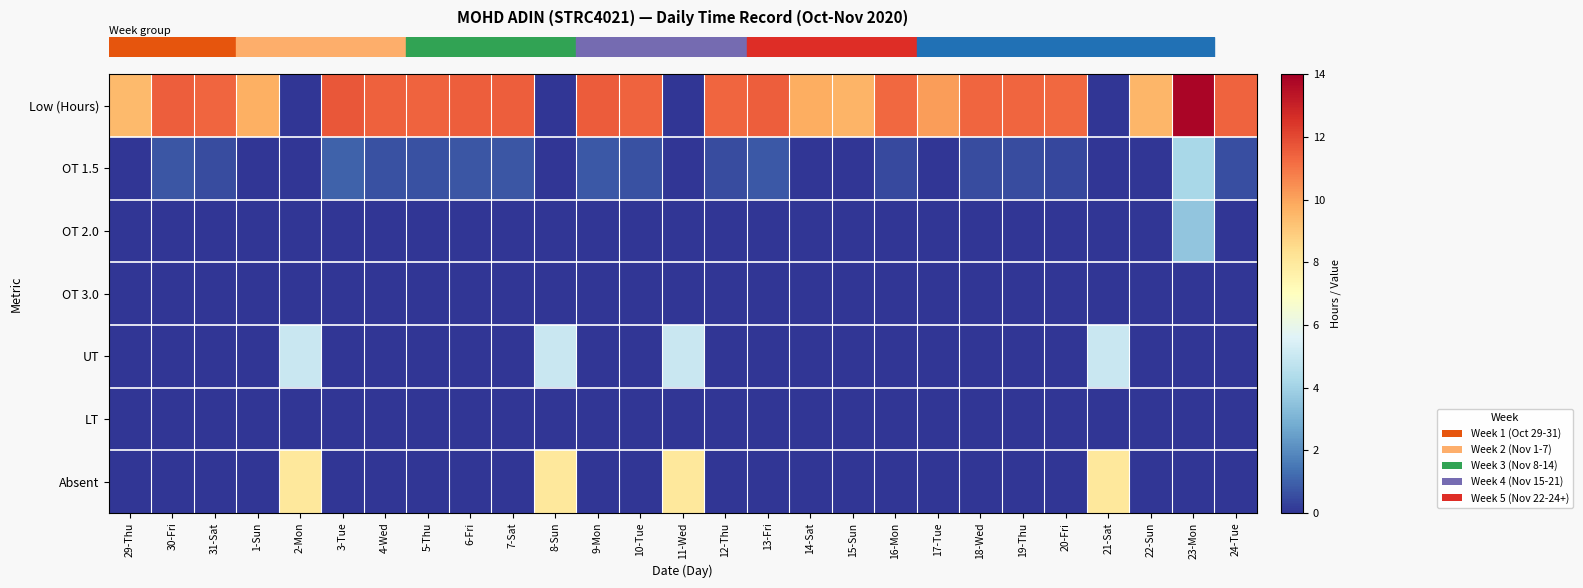

At how many categories does at least one series exceed 10?

18